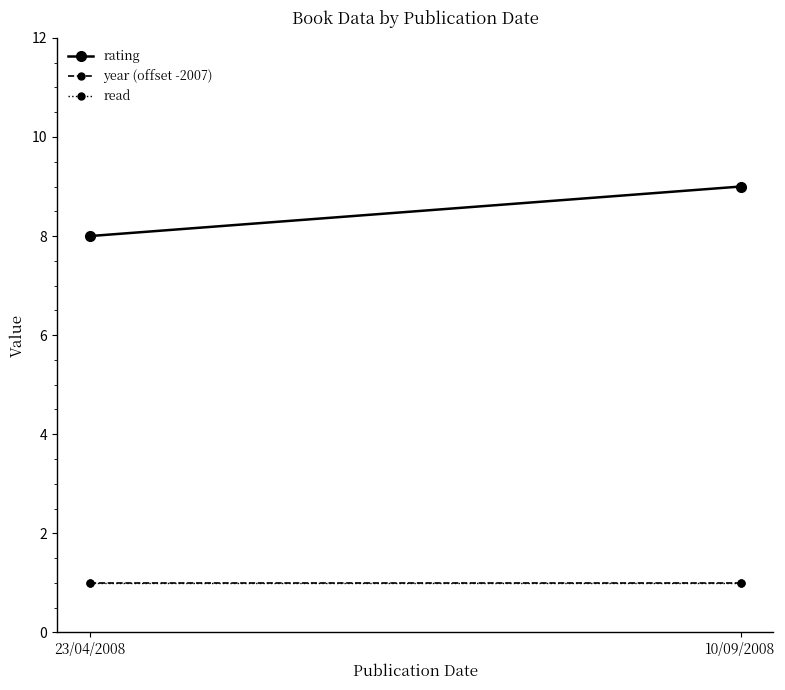

Is it true that rating equals 8 at 23/04/2008?

True